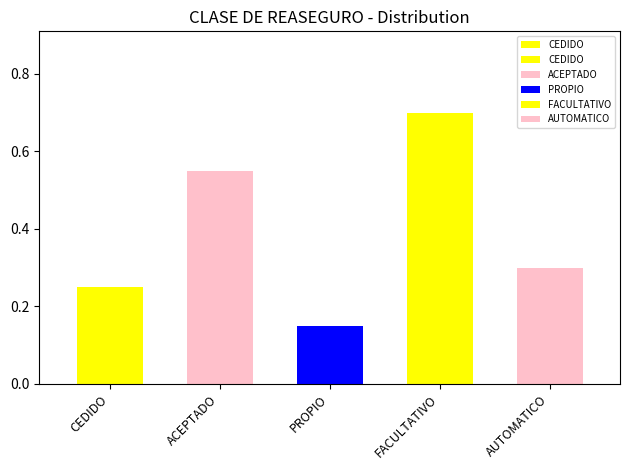

Which has a higher value, CEDIDO or ACEPTADO?

ACEPTADO